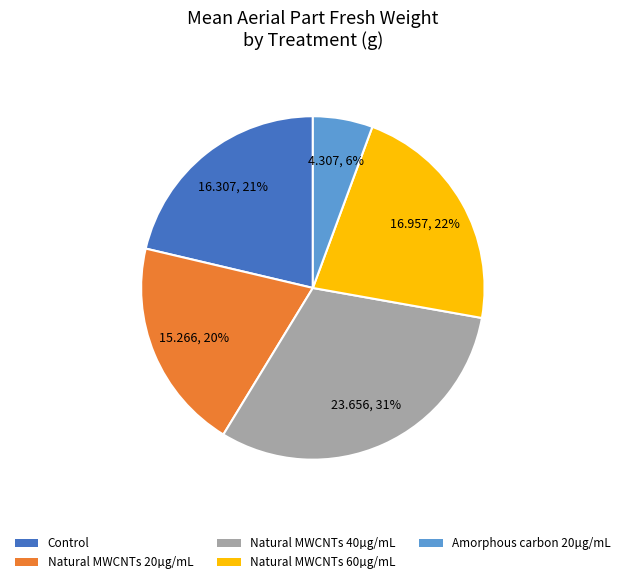

To the nearest percent, what is the combined percentage of Natural MWCNTs 60µg/mL and Control?

43%